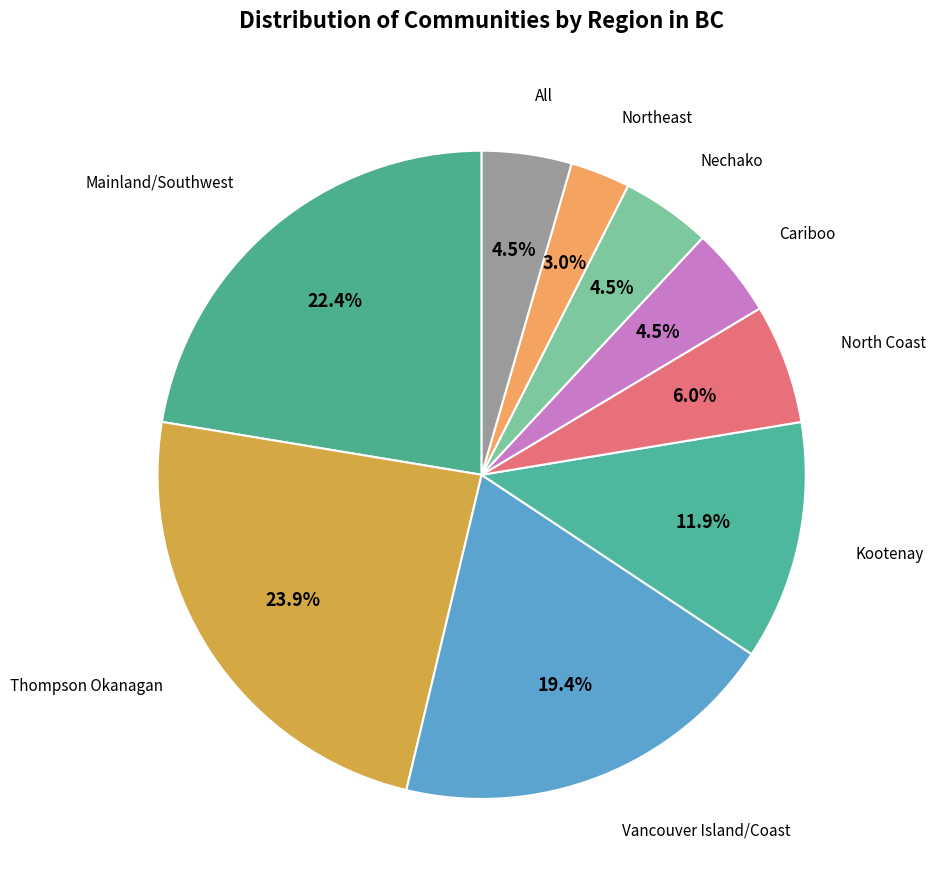

How many slices are in this pie chart?

9